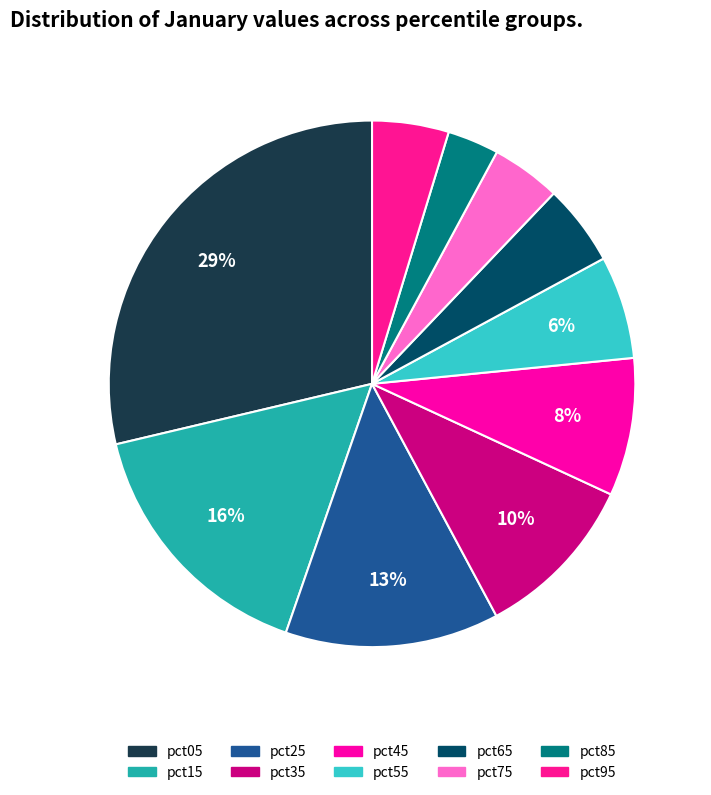

To the nearest percent, what portion does pct75 represent?

4%